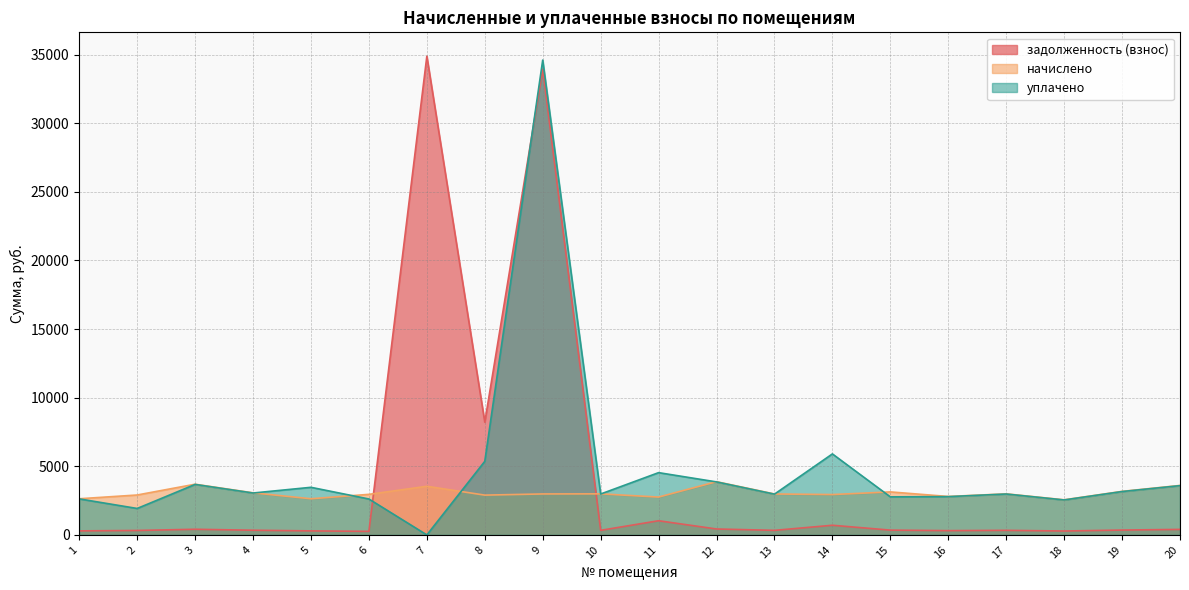

Is the value of задолженность (взнос) at 5 greater than the value of уплачено at 11?

No